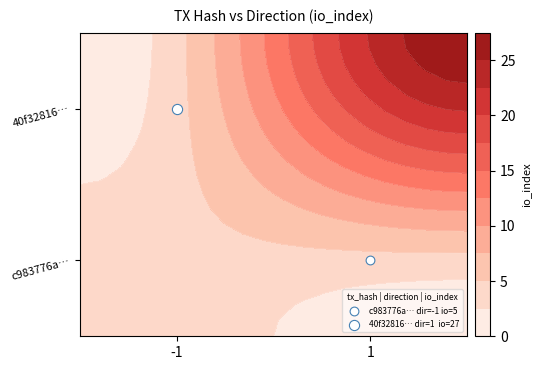

Which series has the largest total across all categories?

40f3281664730e921eff06cc1aa5706ed22e342